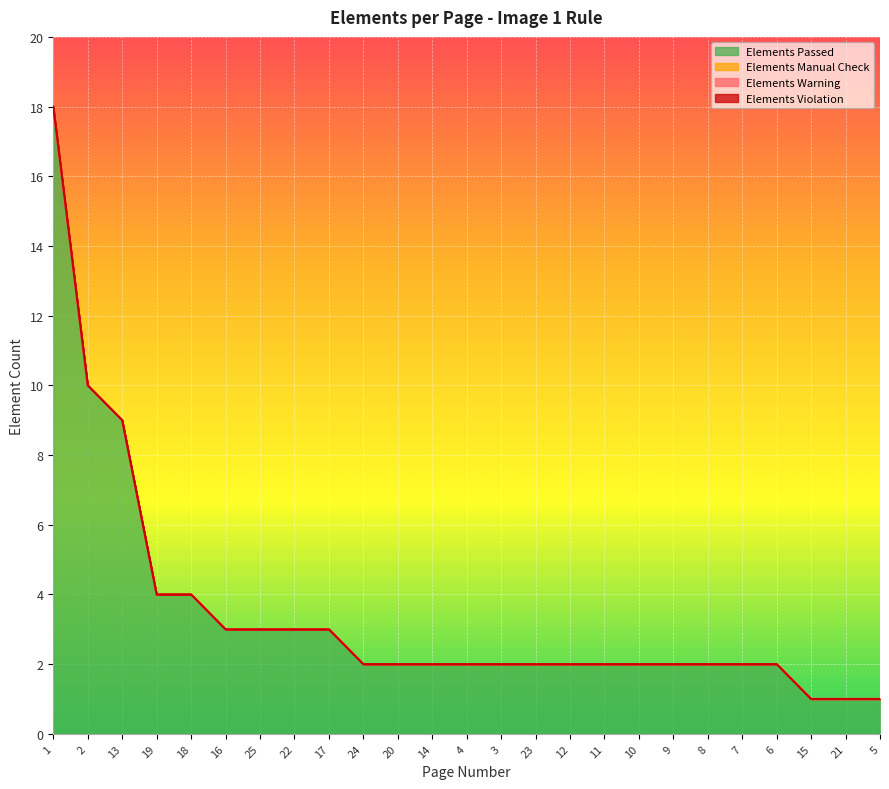

Reading left to right, list all the values displayed in this chart.

Elements Passed: 1=18	2=10	13=9	19=4	18=4	16=3	25=3	22=3	17=3	24=2	20=2	14=2	4=2	3=2	23=2	12=2	11=2	10=2	9=2	8=2	7=2	6=2	15=1	21=1	5=1
Elements Manual Check: 1=0	2=0	13=0	19=0	18=0	16=0	25=0	22=0	17=0	24=0	20=0	14=0	4=0	3=0	23=0	12=0	11=0	10=0	9=0	8=0	7=0	6=0	15=0	21=0	5=0
Elements Warning: 1=0	2=0	13=0	19=0	18=0	16=0	25=0	22=0	17=0	24=0	20=0	14=0	4=0	3=0	23=0	12=0	11=0	10=0	9=0	8=0	7=0	6=0	15=0	21=0	5=0
Elements Violation: 1=0	2=0	13=0	19=0	18=0	16=0	25=0	22=0	17=0	24=0	20=0	14=0	4=0	3=0	23=0	12=0	11=0	10=0	9=0	8=0	7=0	6=0	15=0	21=0	5=0